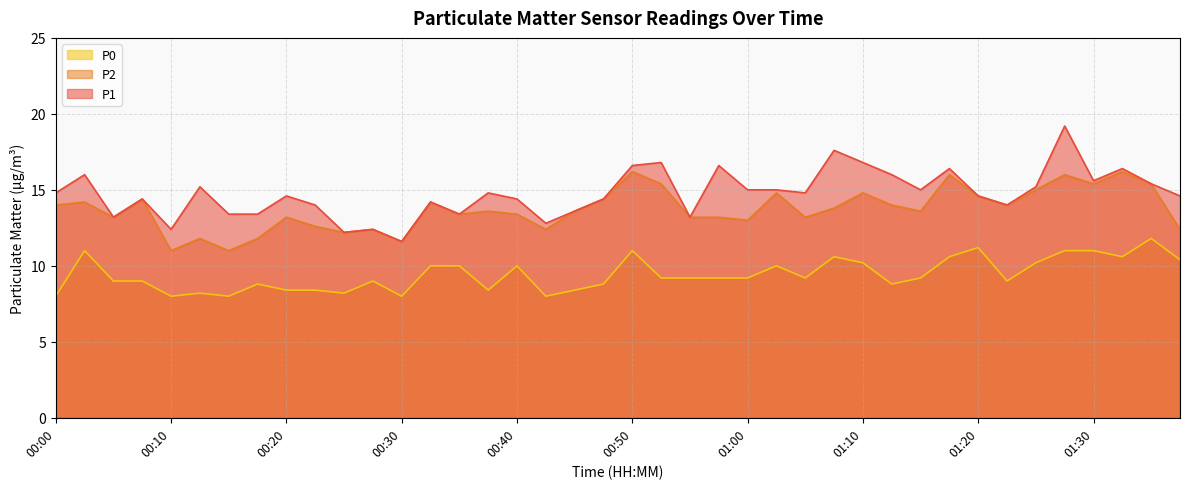

Rank the series by their average value, from highest to lowest.

P1, P2, P0